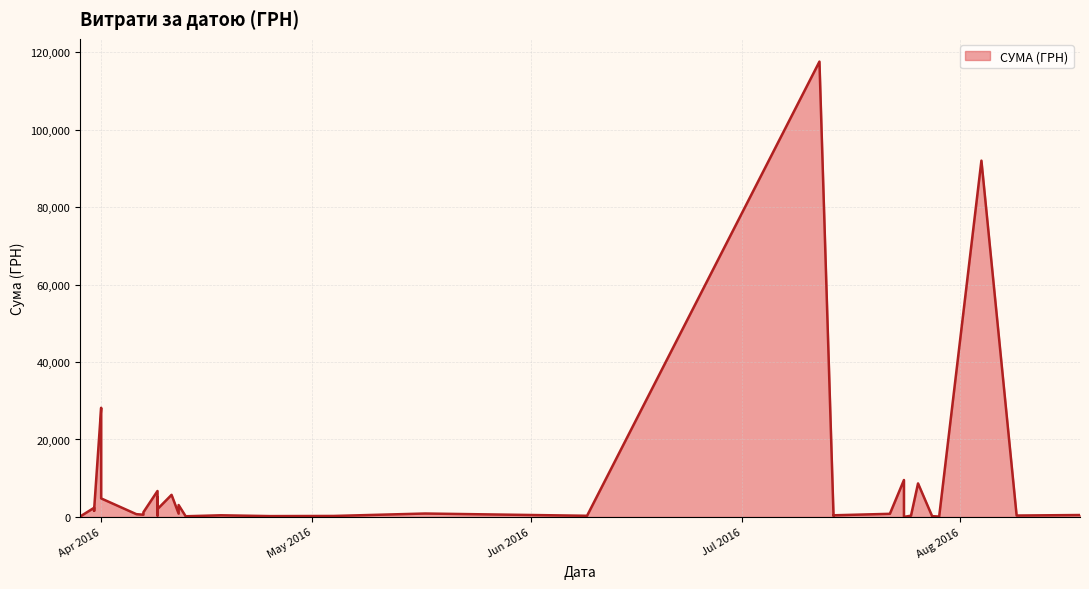

How many interior local peaks (higher than both neighbors) does the data have?

14